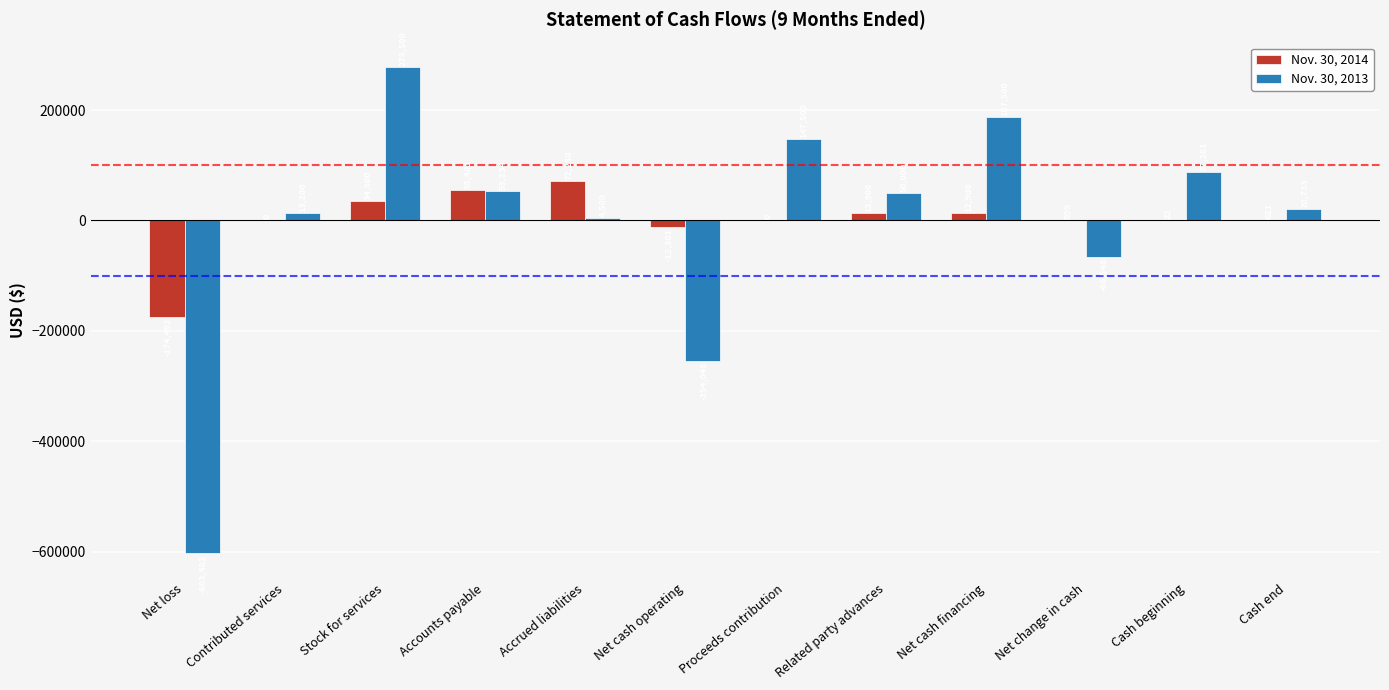

Which series changed the most between Accounts payable and Proceeds contribution?

Nov. 30, 2013